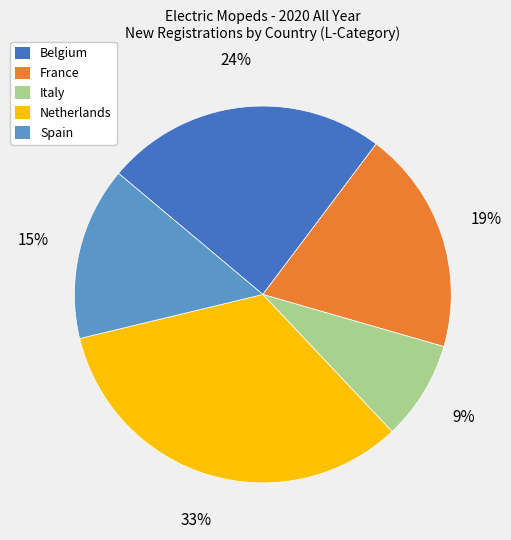

Count the number of slices in the pie.

5